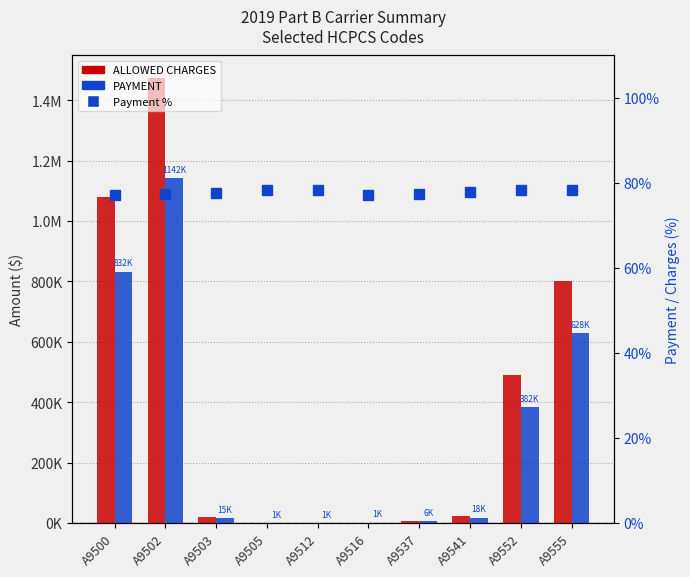

What is the sum of all PAYMENT values?

3026446.1